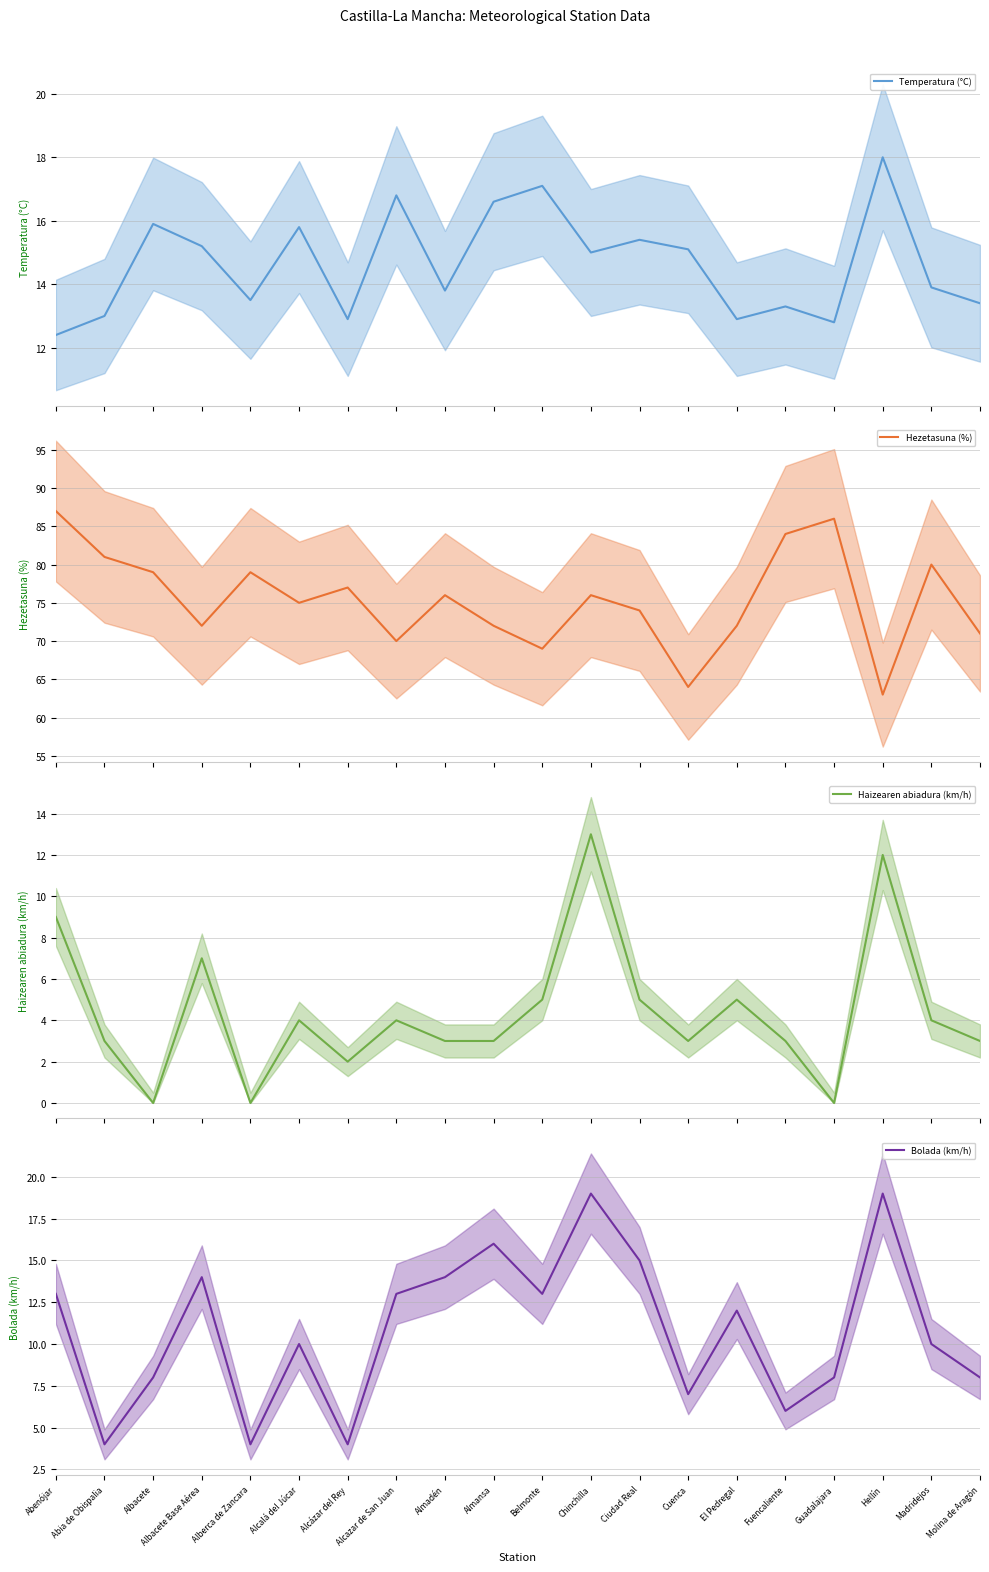

Which has a higher value, Abenójar or Madridejos?

Madridejos